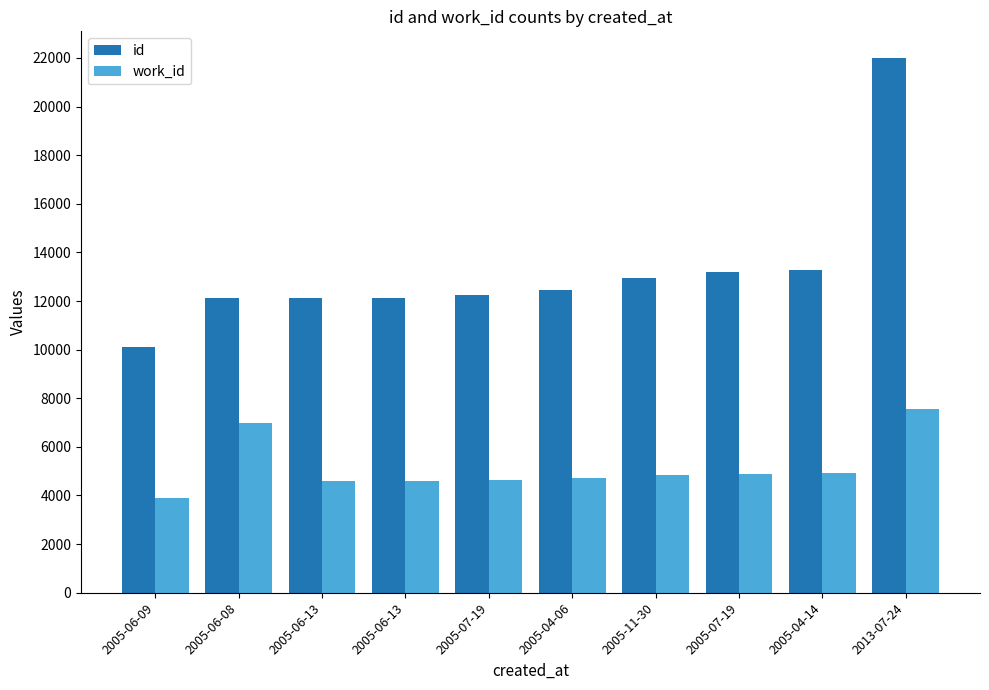

How many data points does each series have?

10